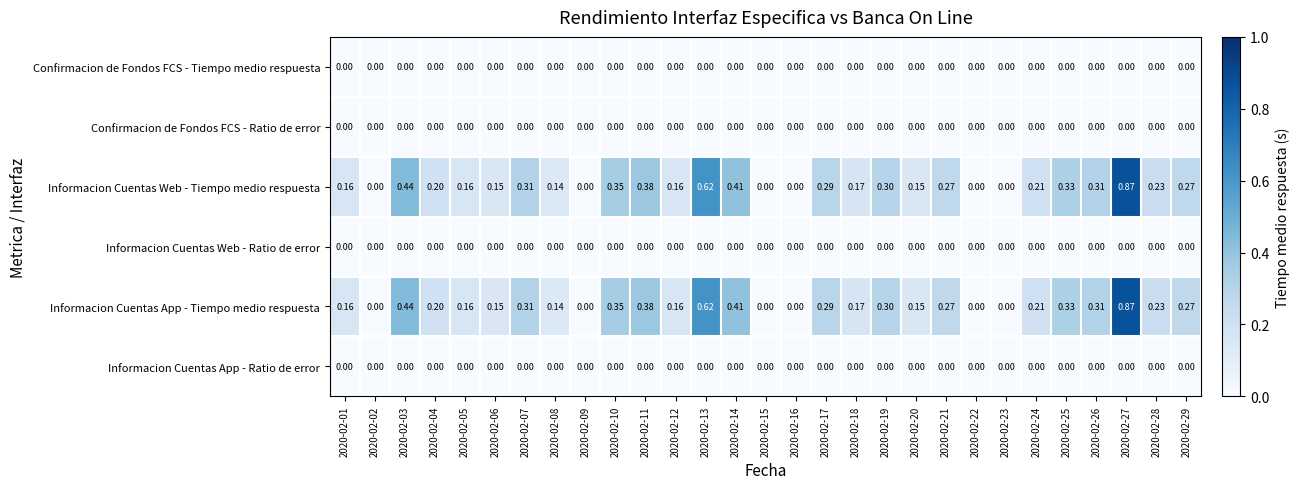

What is the greatest value displayed?

0.9